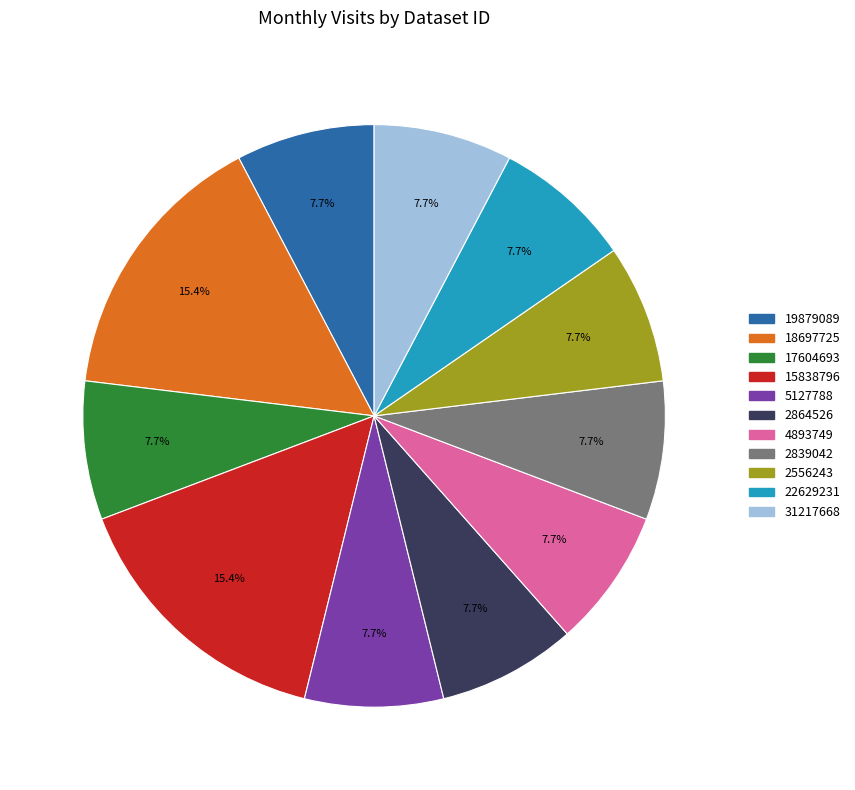

Combined, what portion of the pie is 22629231 and 4893749?

15.4%